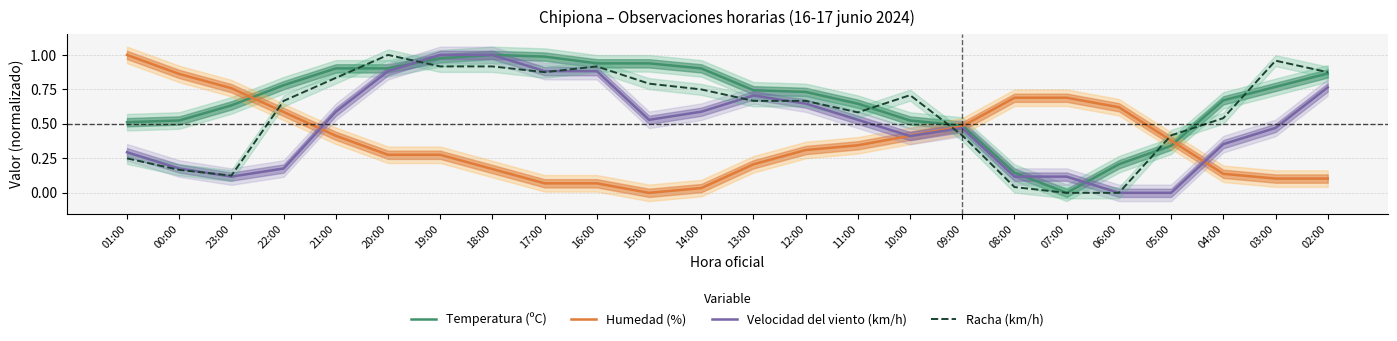

Reading left to right, extract all data points from this chart.

Temperatura (ºC): 0.5	0.5	0.6	0.8	0.9	0.9	1.0	1.0	1.0	0.9	0.9	0.9	0.7	0.7	0.6	0.5	0.5	0.1	0.0	0.2	0.3	0.7	0.8	0.9
Humedad (%): 1.0	0.9	0.8	0.6	0.4	0.3	0.3	0.2	0.1	0.1	0.0	0.0	0.2	0.3	0.3	0.4	0.5	0.7	0.7	0.6	0.4	0.1	0.1	0.1
Velocidad del viento (km/h): 0.3	0.2	0.1	0.2	0.6	0.9	1.0	1.0	0.9	0.9	0.5	0.6	0.7	0.6	0.5	0.4	0.5	0.1	0.1	0.0	0.0	0.4	0.5	0.8
Racha (km/h): 0.2	0.2	0.1	0.7	0.8	1.0	0.9	0.9	0.9	0.9	0.8	0.8	0.7	0.7	0.6	0.7	0.4	0.0	0.0	0.0	0.4	0.5	1.0	0.9